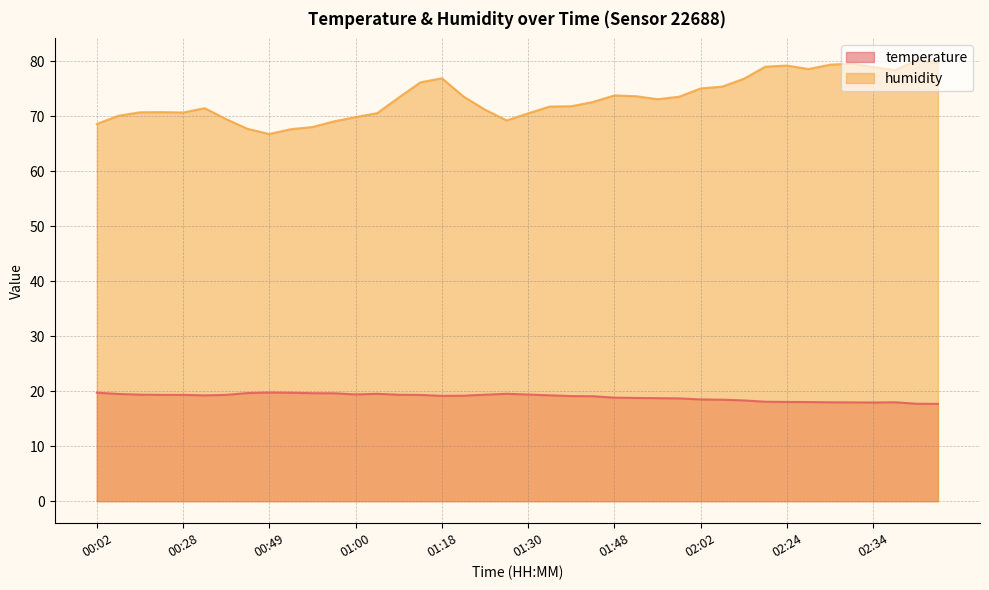

Rank the series by their average value, from highest to lowest.

humidity, temperature